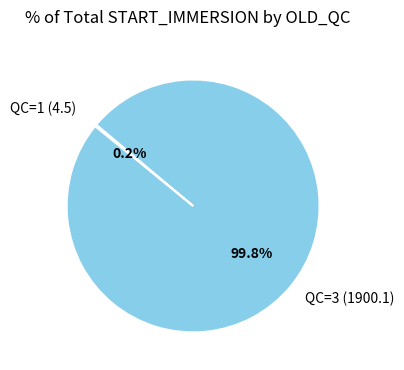

What percentage is the QC=3 (1900.1) slice, to the nearest percent?

100%